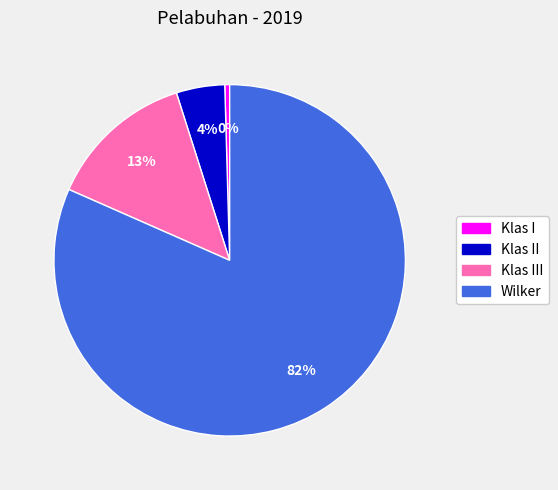

Is it true that Klas II is 4% of the pie?

True